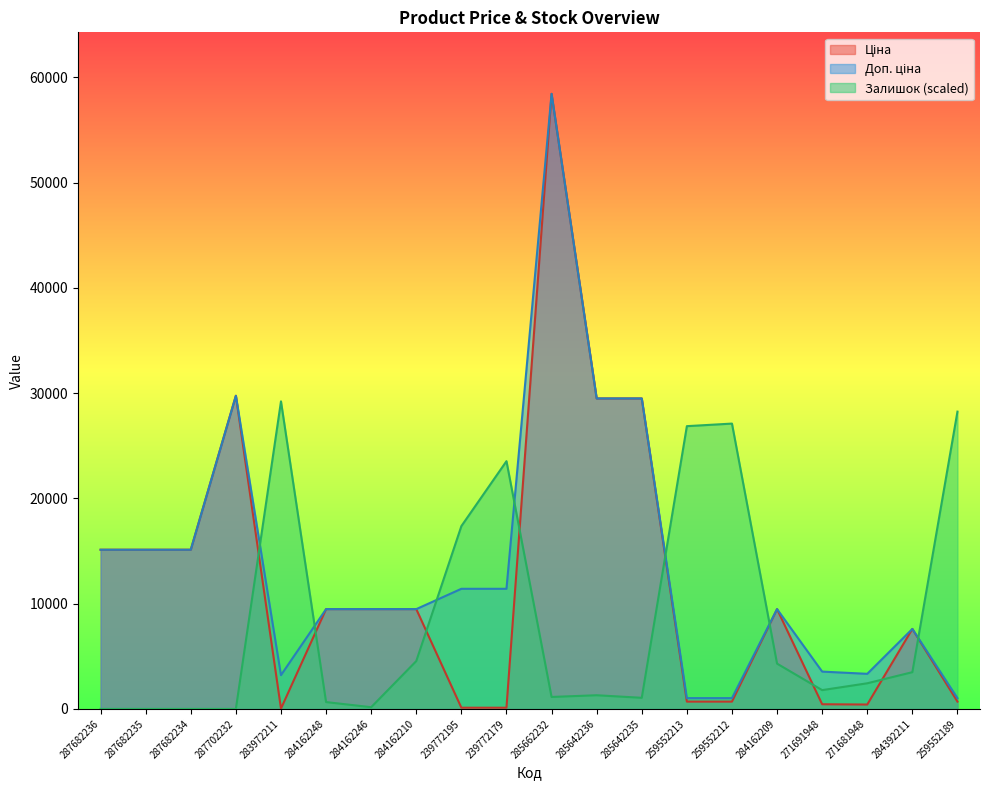

What is the difference between the maximum and minimum values in the Доп. ціна series?

57401.9